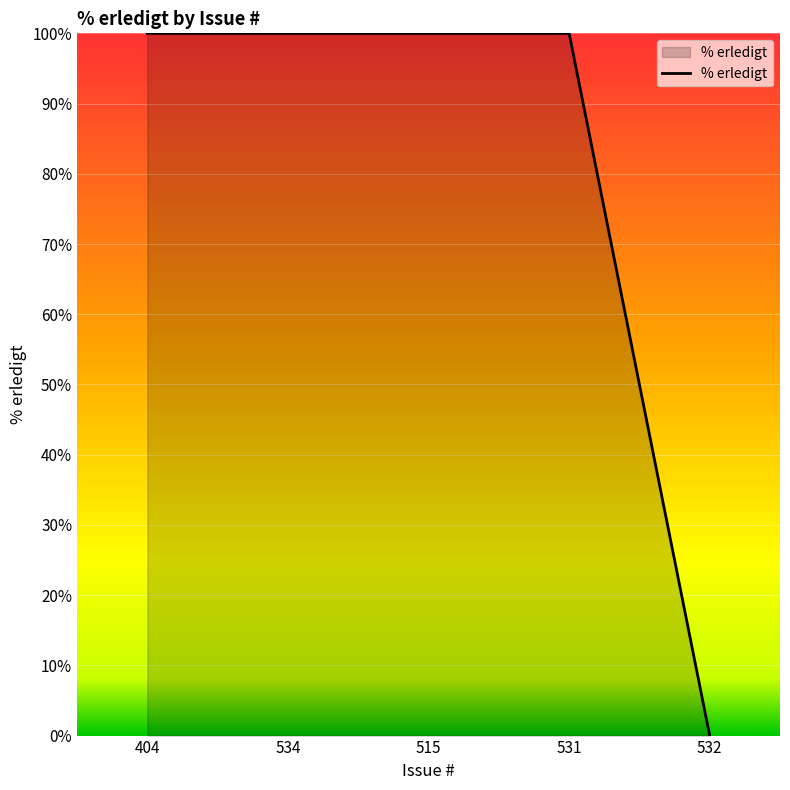

True or false: the data shows 177 at 515.

False